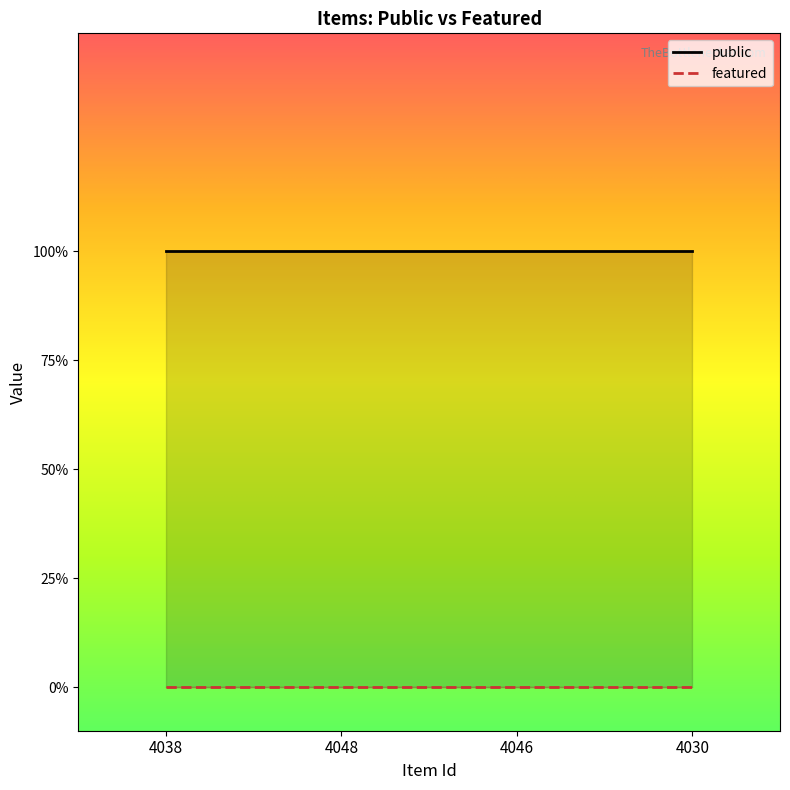

Which series has the largest total across all categories?

public